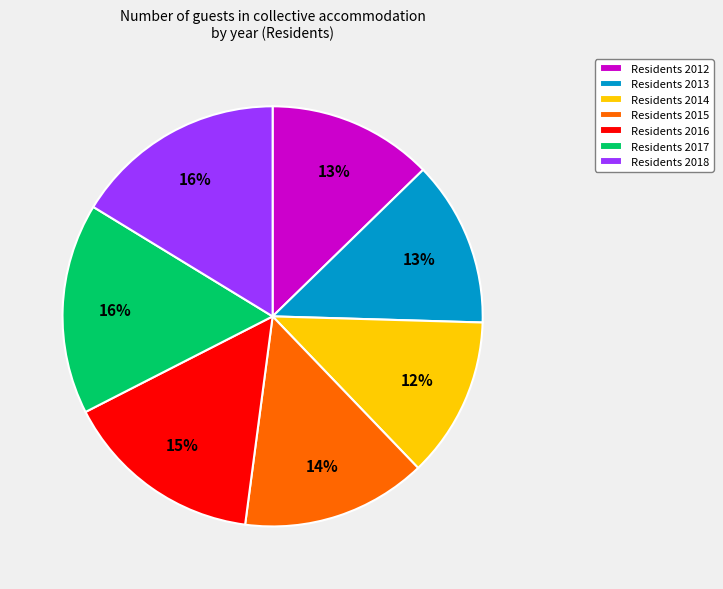

To the nearest percent, what is the average slice percentage?

14%